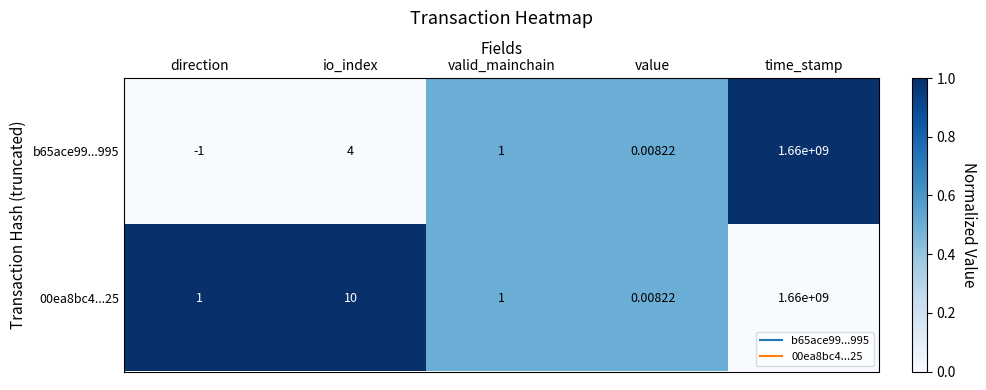

Rank the categories by b65ace99...995 value from highest to lowest.

time_stamp, io_index, valid_mainchain, value, direction